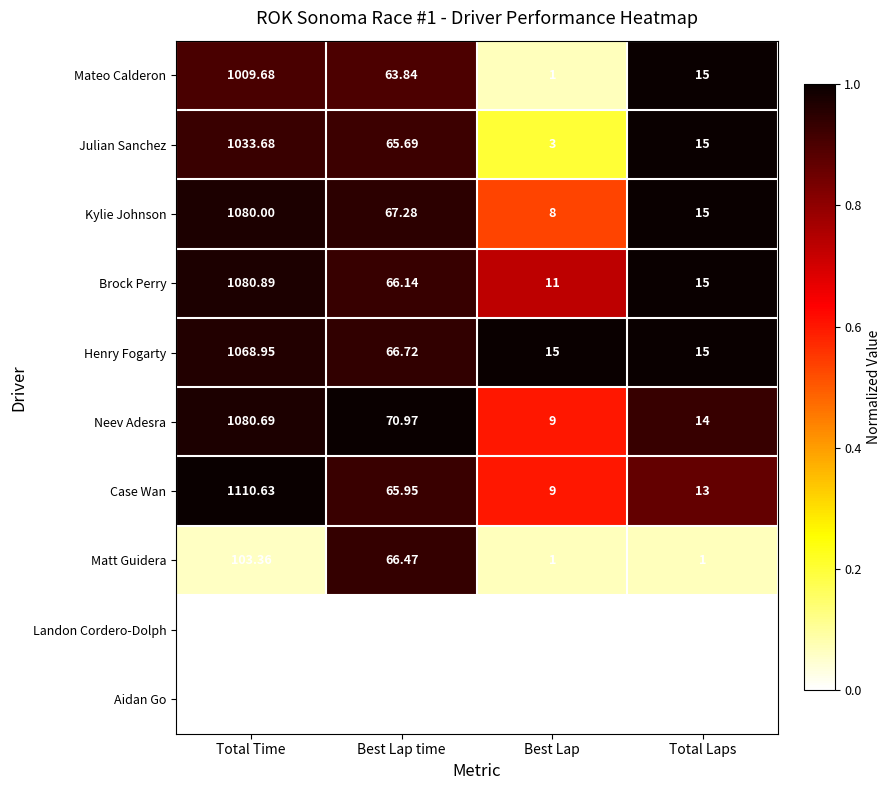

List the series in order of their peak value, highest first.

Case Wan, Brock Perry, Neev Adesra, Kylie Johnson, Henry Fogarty, Julian Sanchez, Mateo Calderon, Matt Guidera, Aidan Go, Landon Cordero-Dolph